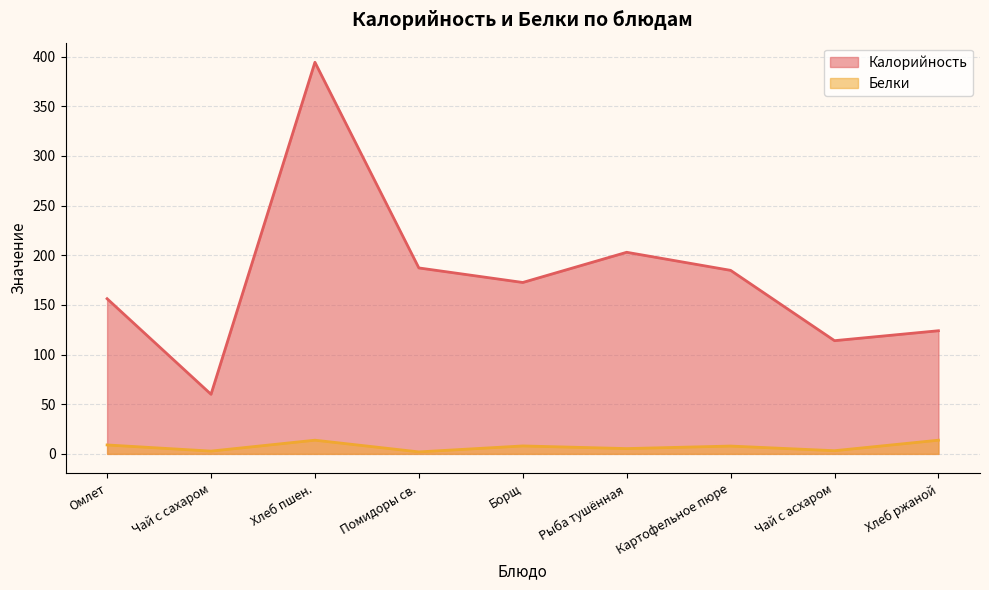

At which label is Белки closest to 7?

Картофельное пюре